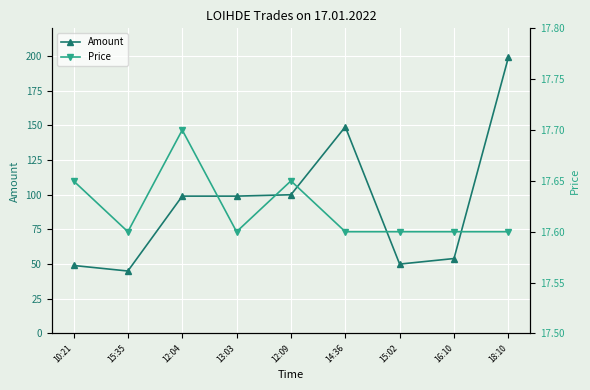

At which label does Price reach its minimum?

15:35